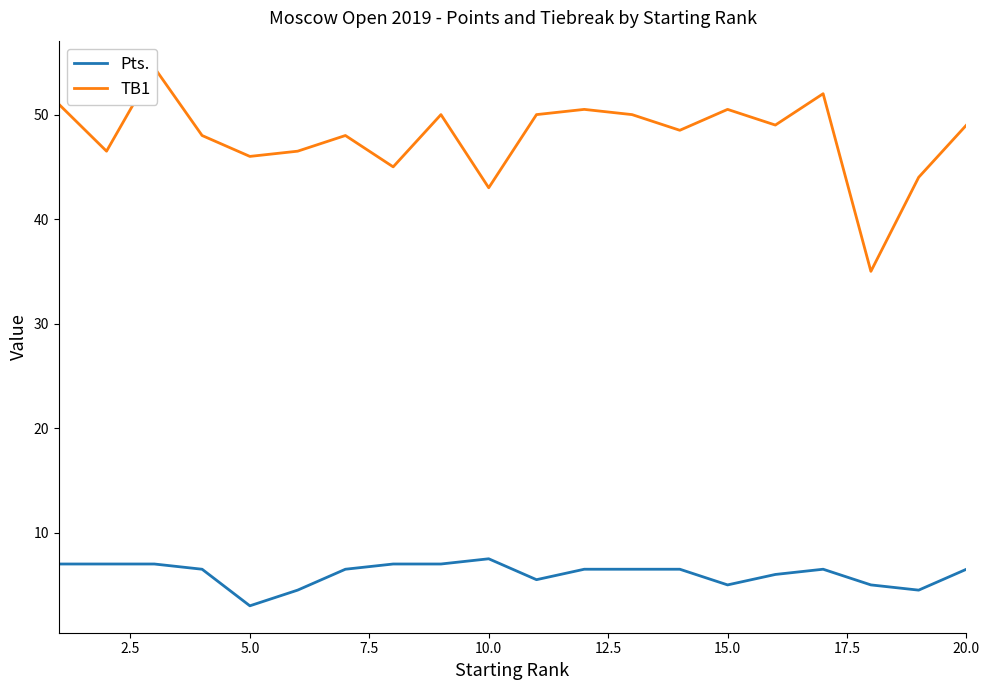

What is the maximum value for Pts.?

7.5